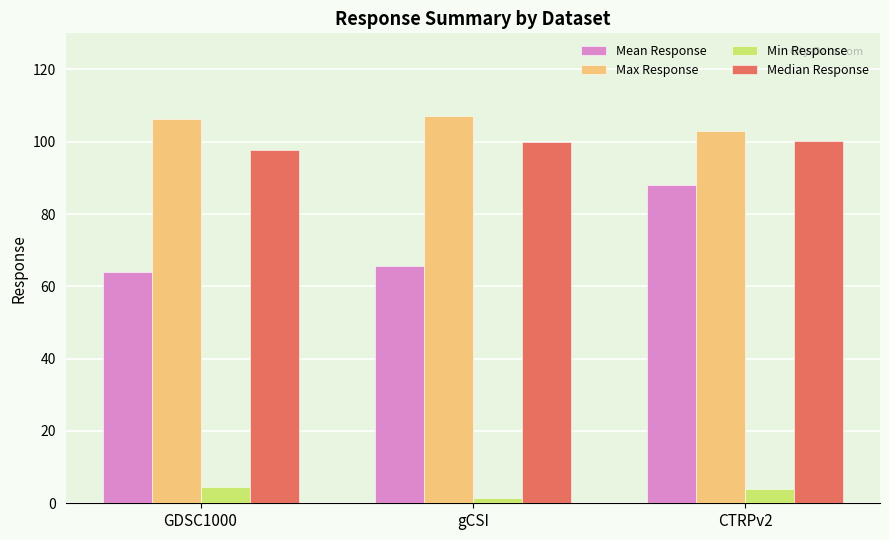

What is the sum of the Mean Response values at gCSI and CTRPv2?

153.8